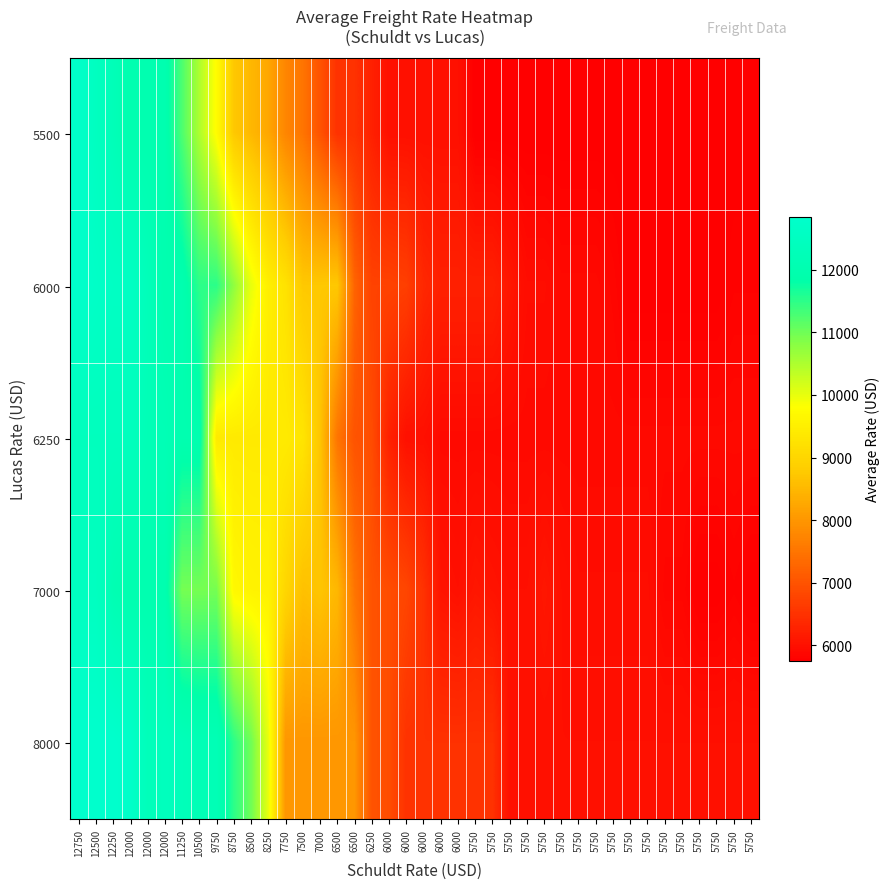

What is the difference between the highest and lowest values at 5750?

750